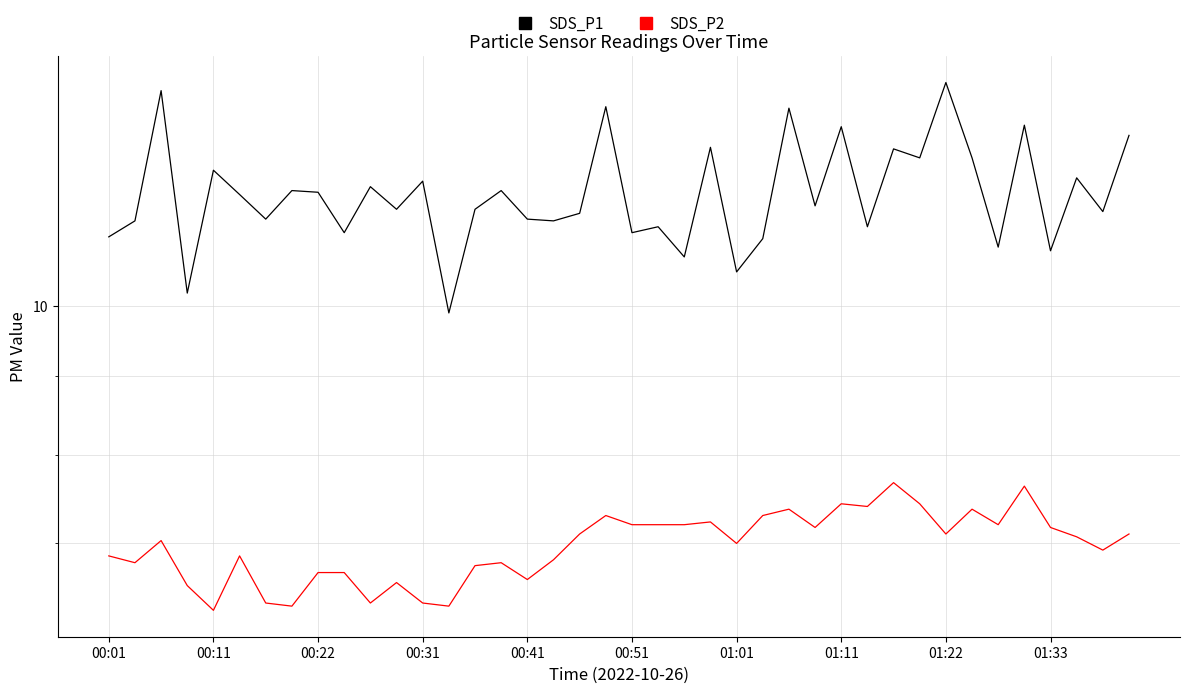

What is the lowest value of the SDS_P2 series?

6.3